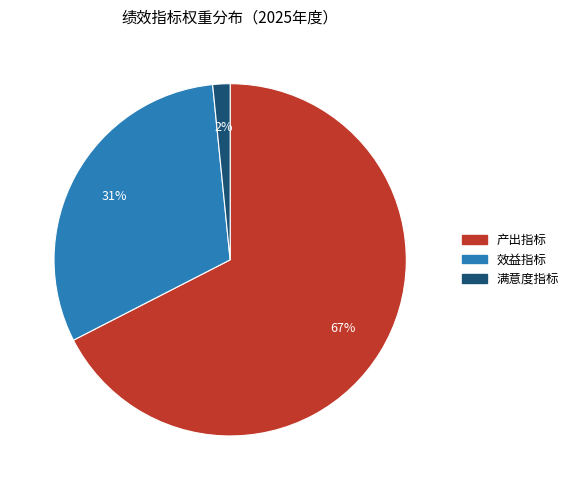

To the nearest percent, what is the average slice percentage?

33%